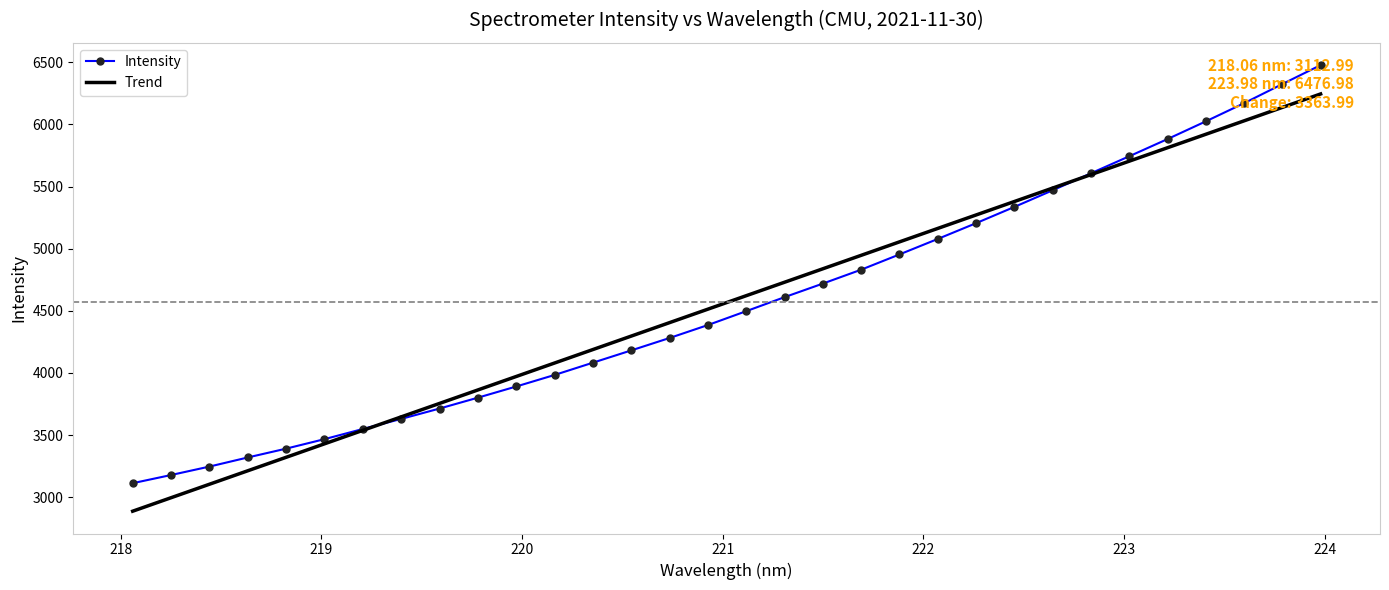

Rank the series by their maximum value, from lowest to highest.

Trend, Intensity